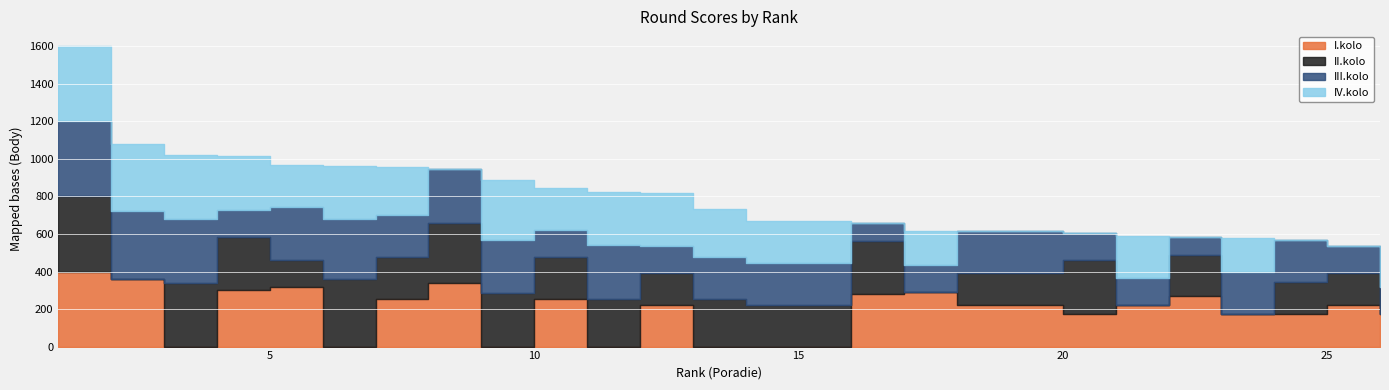

What is the difference between the highest and lowest values at 20?

285